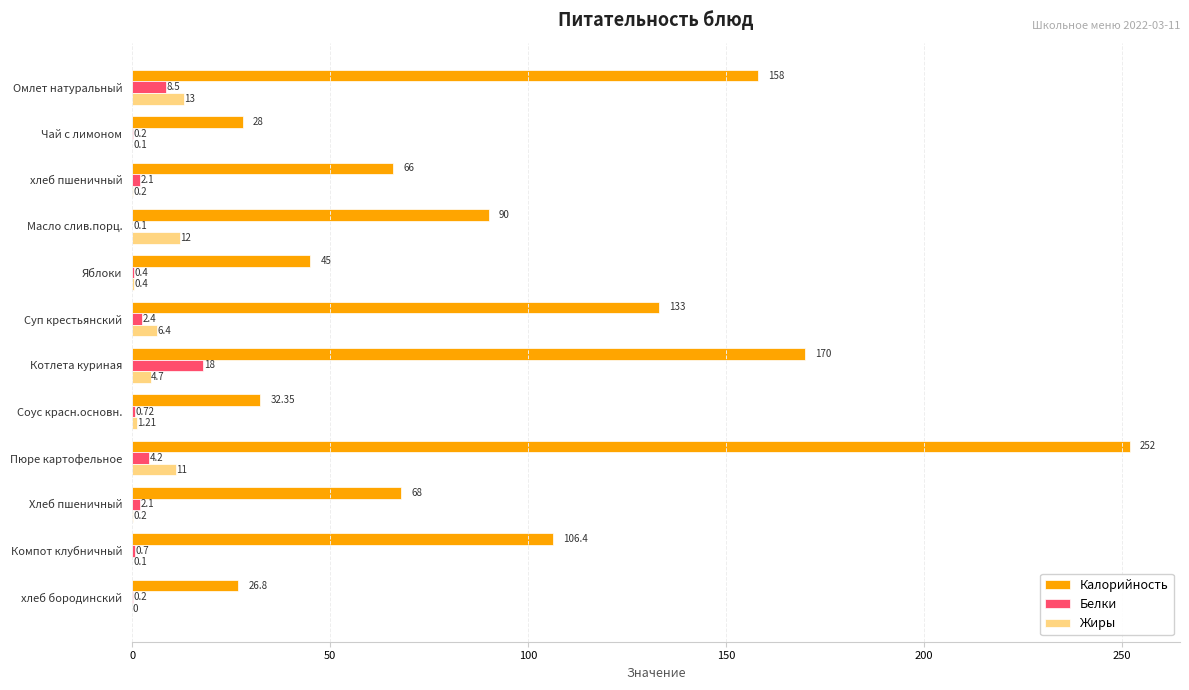

Is the value of Жиры at Суп крестьянский greater than the value of Белки at Суп крестьянский?

Yes